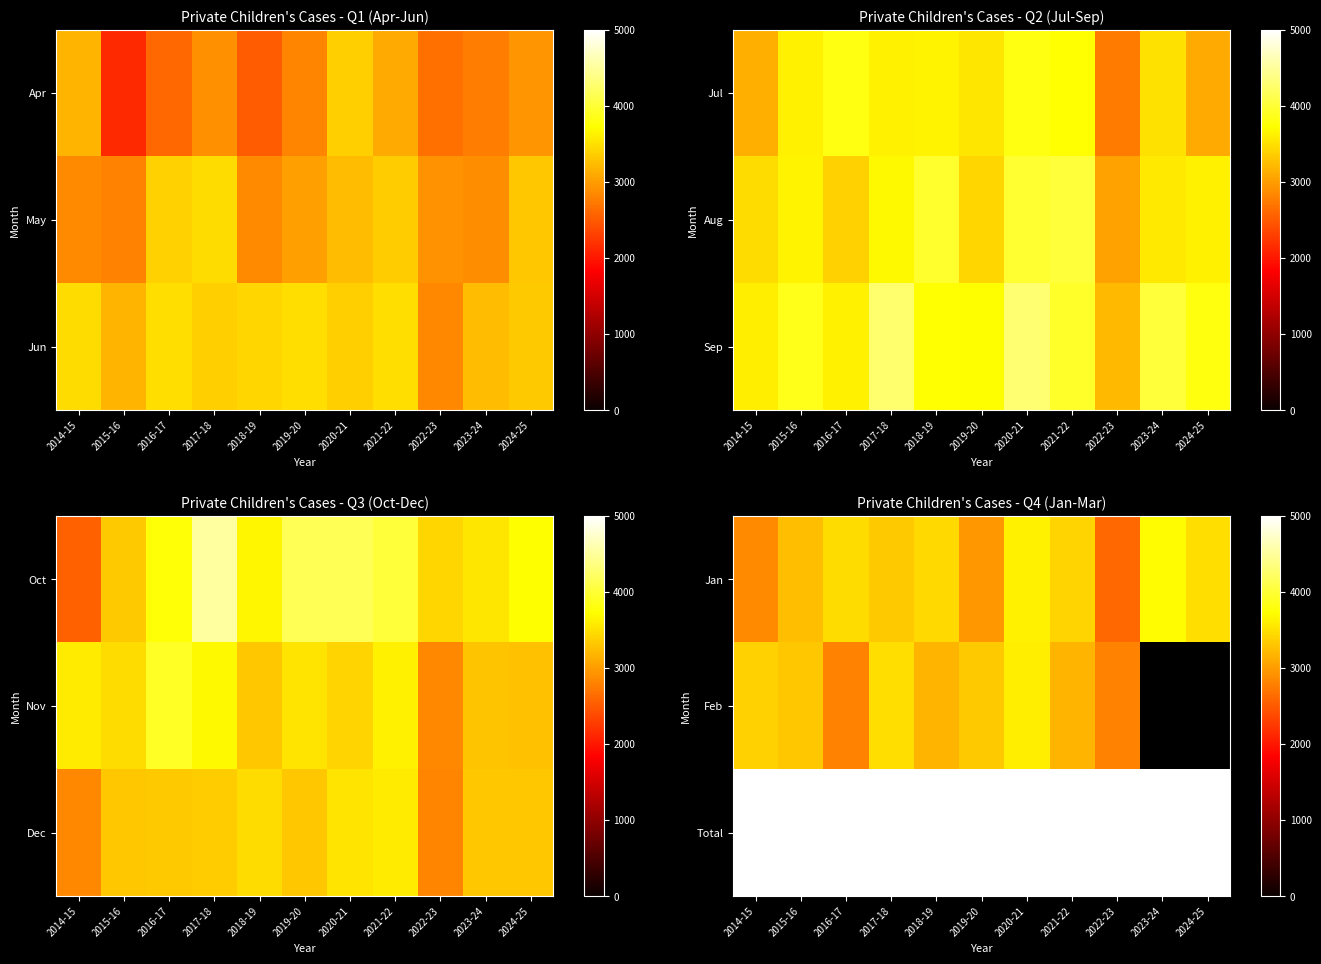

At which category is the sum across all series the highest?

2020-21